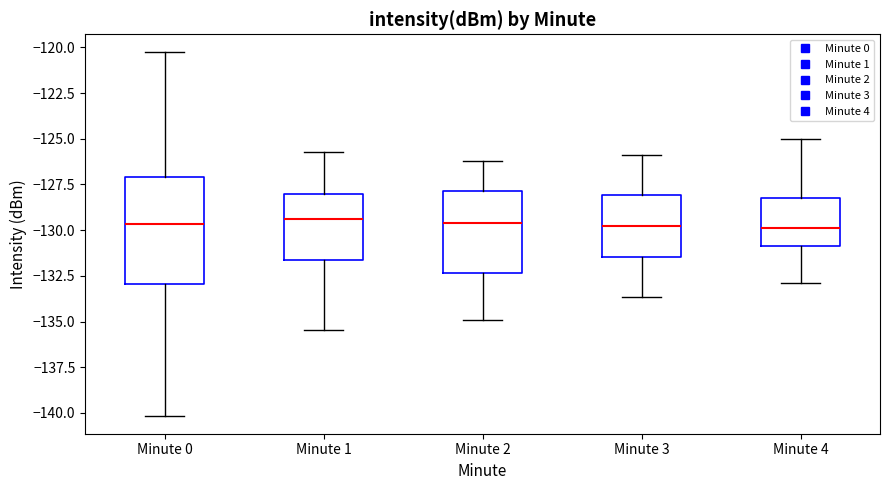

Reading left to right, transcribe this box plot: for each box, give where its median line is, the range the box spans, and where its two whiskers end, as read against the y-axis. The values are not printed on the chart, so give them approximately, as read against the axis.

Minute 0: median -129.5, box -133.0 to -127.0, whiskers -140.0 to -120.5
Minute 1: median -129.5, box -131.5 to -128.0, whiskers -135.5 to -125.5
Minute 2: median -129.5, box -132.5 to -128.0, whiskers -135.0 to -126.0
Minute 3: median -130.0, box -131.5 to -128.0, whiskers -133.5 to -126.0
Minute 4: median -130.0, box -131.0 to -128.0, whiskers -133.0 to -125.0